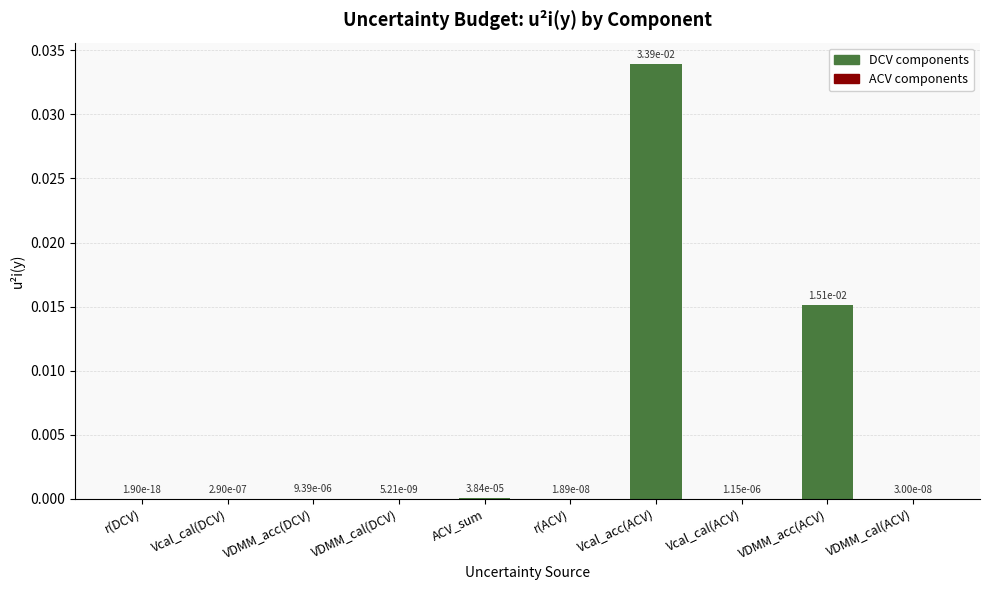

Which label corresponds to the largest value in the chart?

Vcal_acc(ACV)